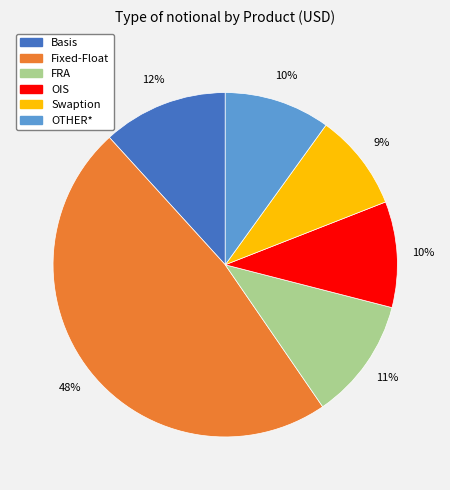

Which has a higher value, OIS or Fixed-Float?

Fixed-Float